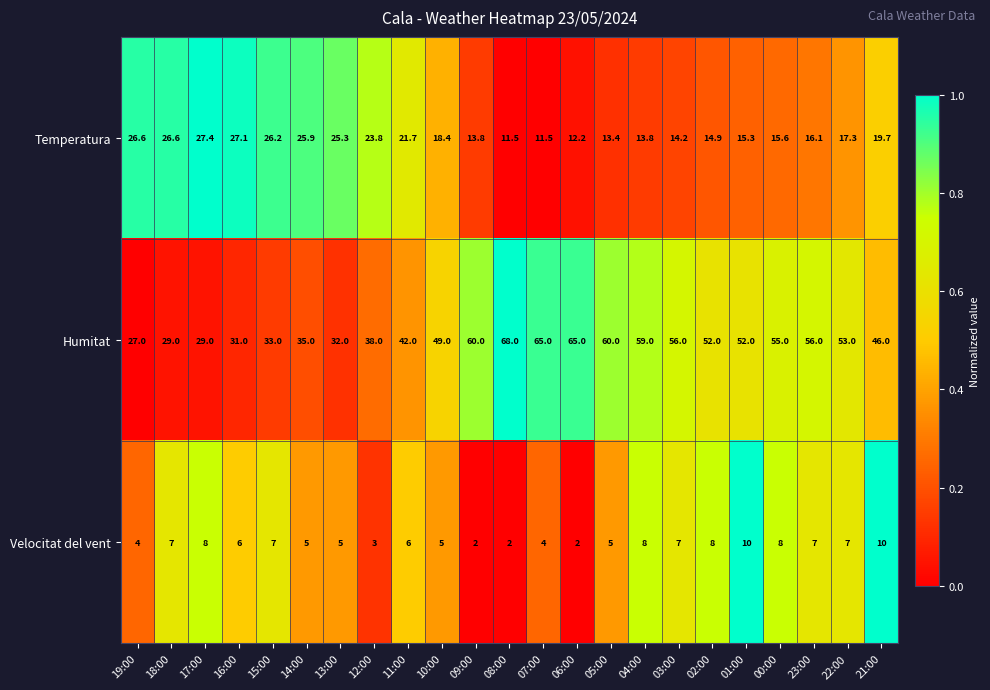

Which series has the largest total across all categories?

Humitat